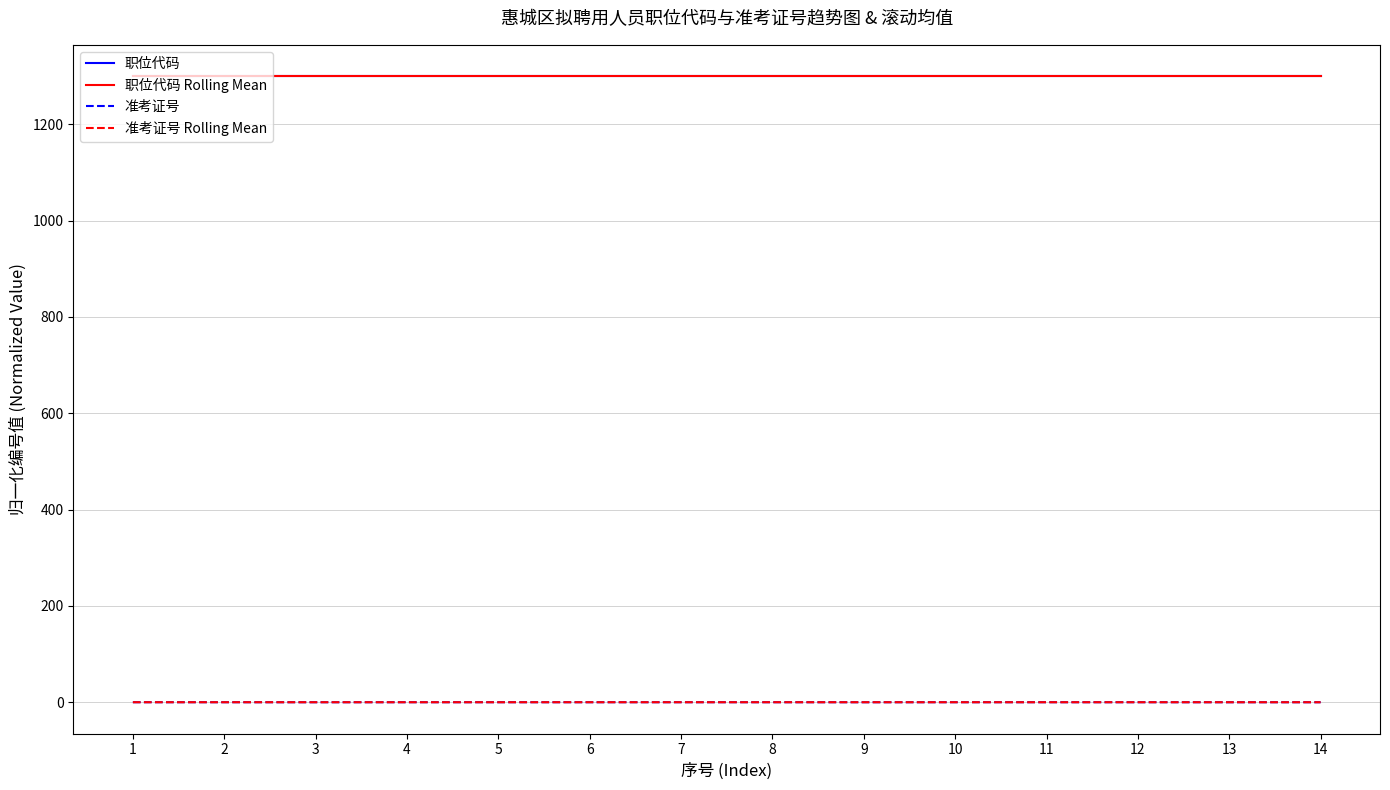

Which series has the widest spread of values?

准考证号